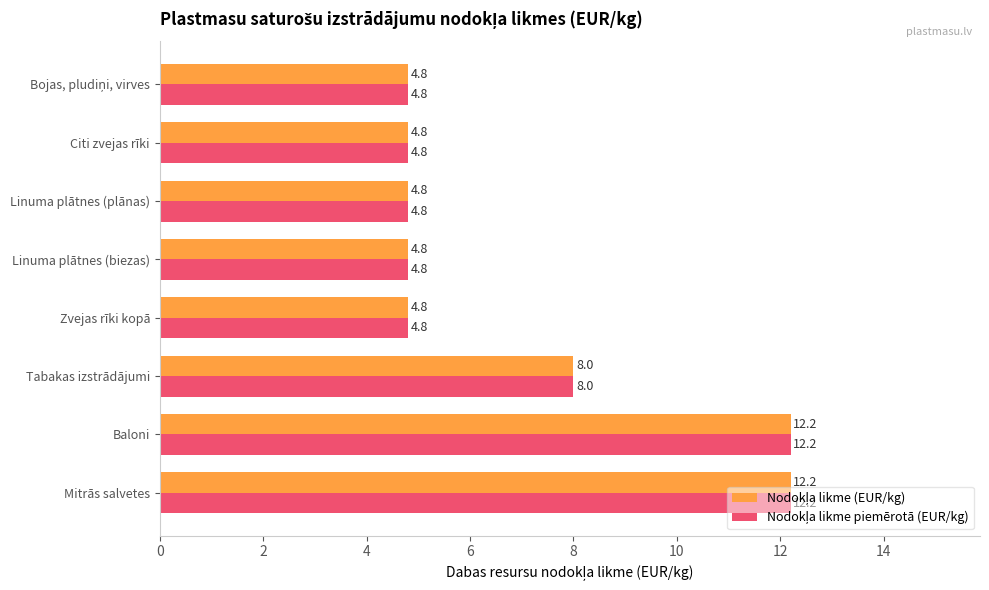

At how many categories does at least one series exceed 5?

3